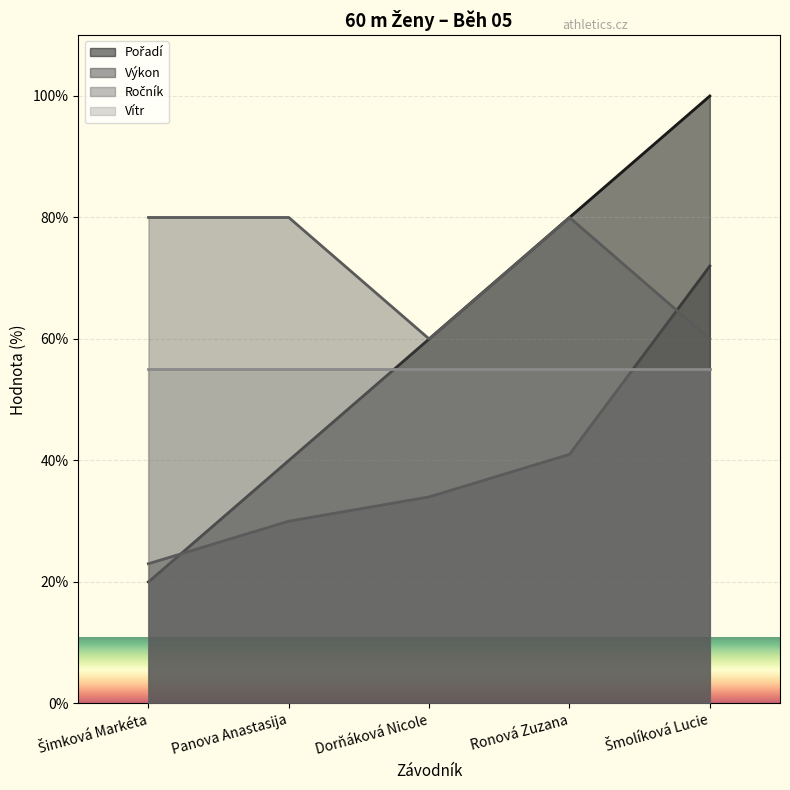

What is the lowest value of the Výkon series?

23.0